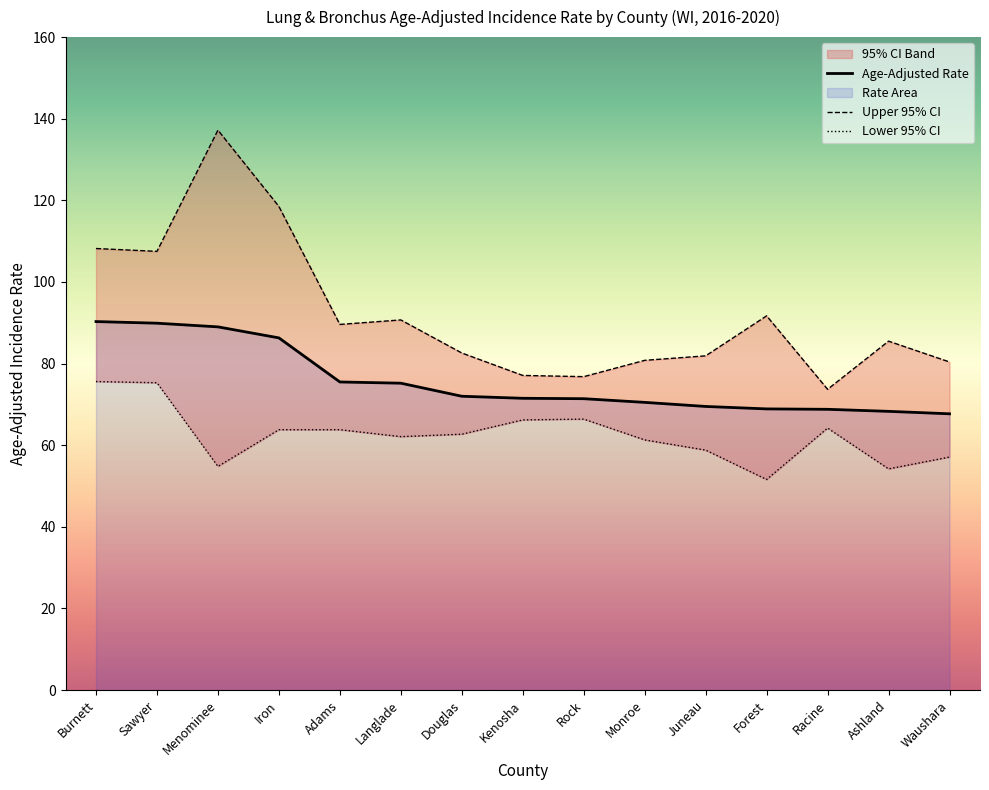

What is the smallest value displayed?

51.6